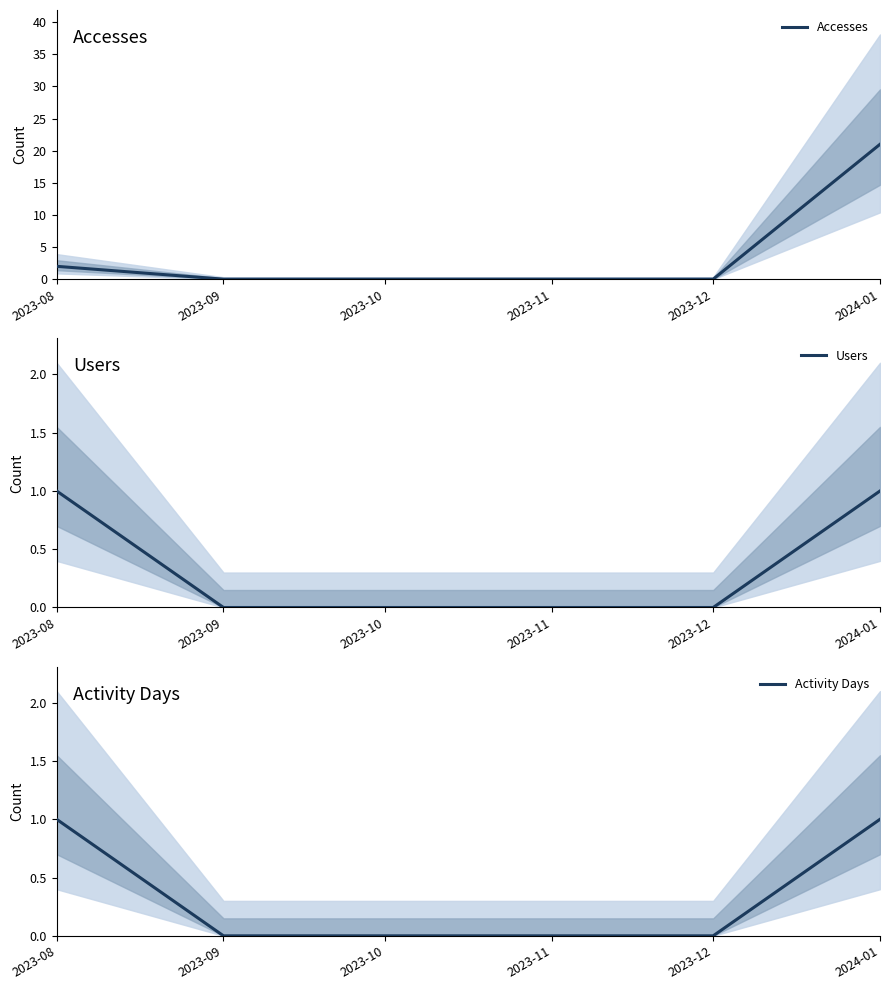

Which series has the largest range (max minus min)?

Accesses